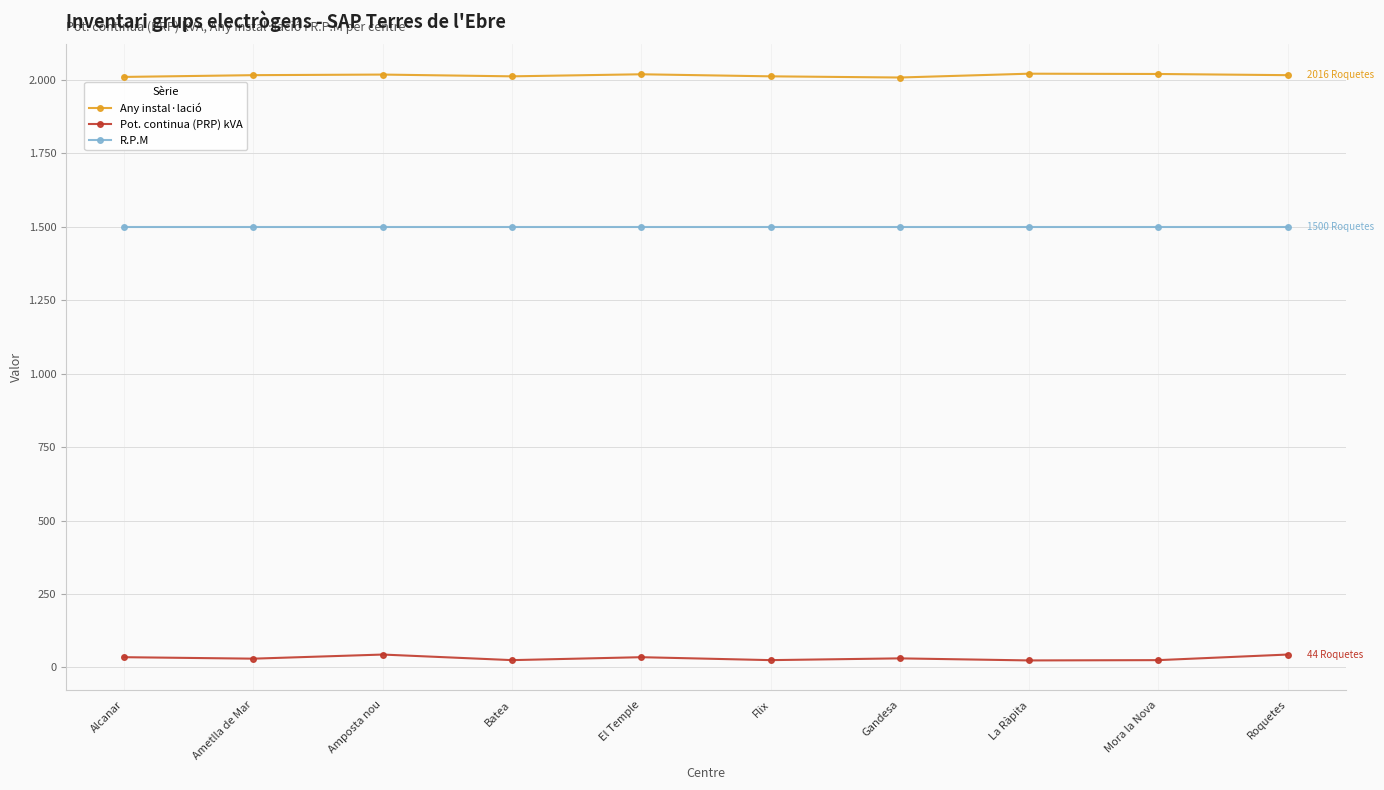

What is the label of the 3rd point from the right?

La Ràpita